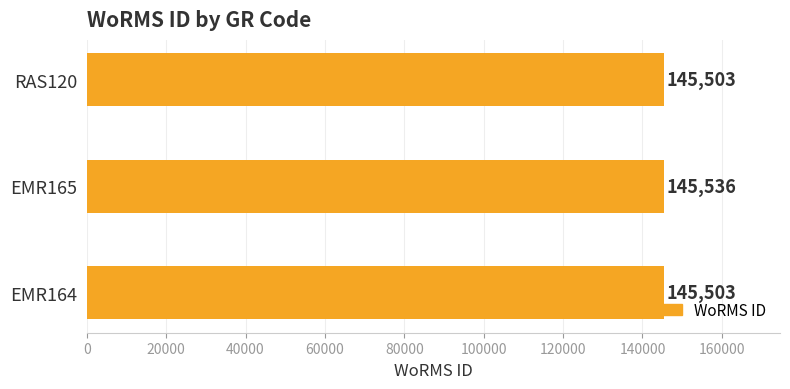

What is the difference between the maximum and minimum values?

33